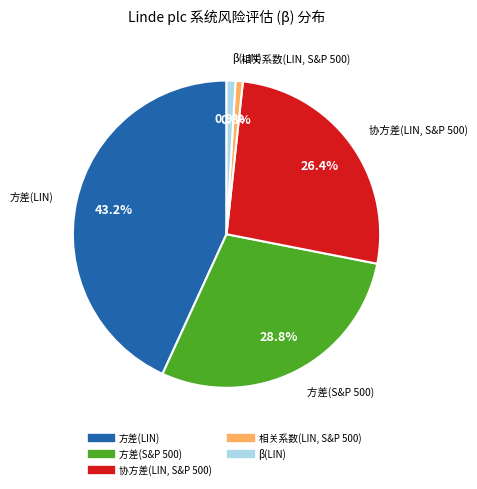

Is 方差(LIN) the majority of the pie?

No